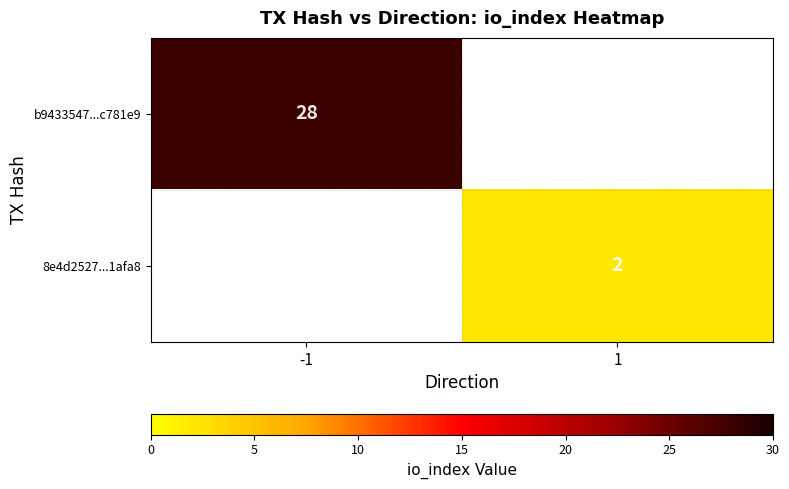

The value of 8e4d2527...1afa8 at 1 is 3. True or false?

False